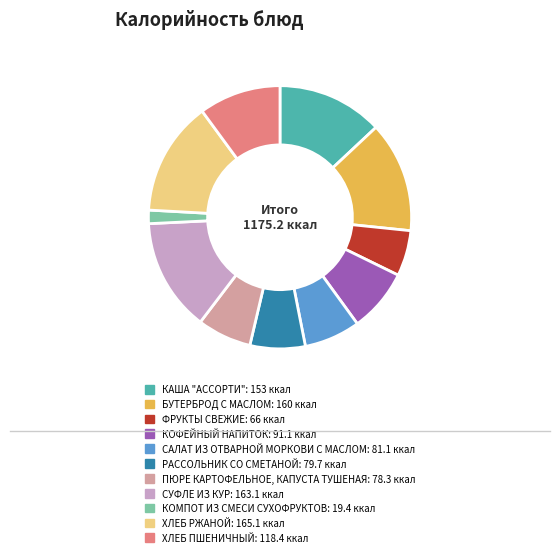

Is it true that РАССОЛЬНИК СО СМЕТАНОЙ is 7% of the pie?

True